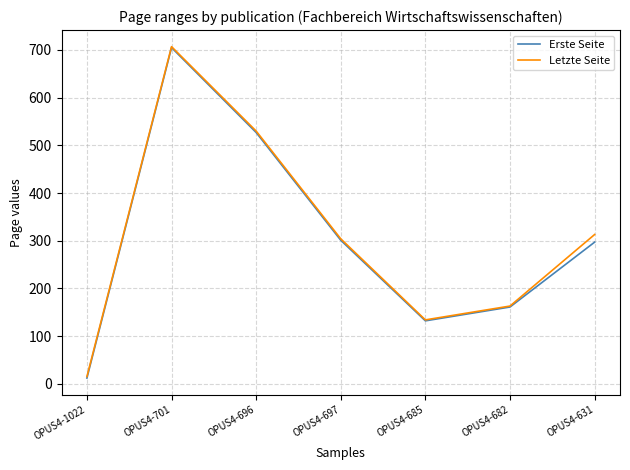

Is it true that Letzte Seite equals 432 at OPUS4-701?

False